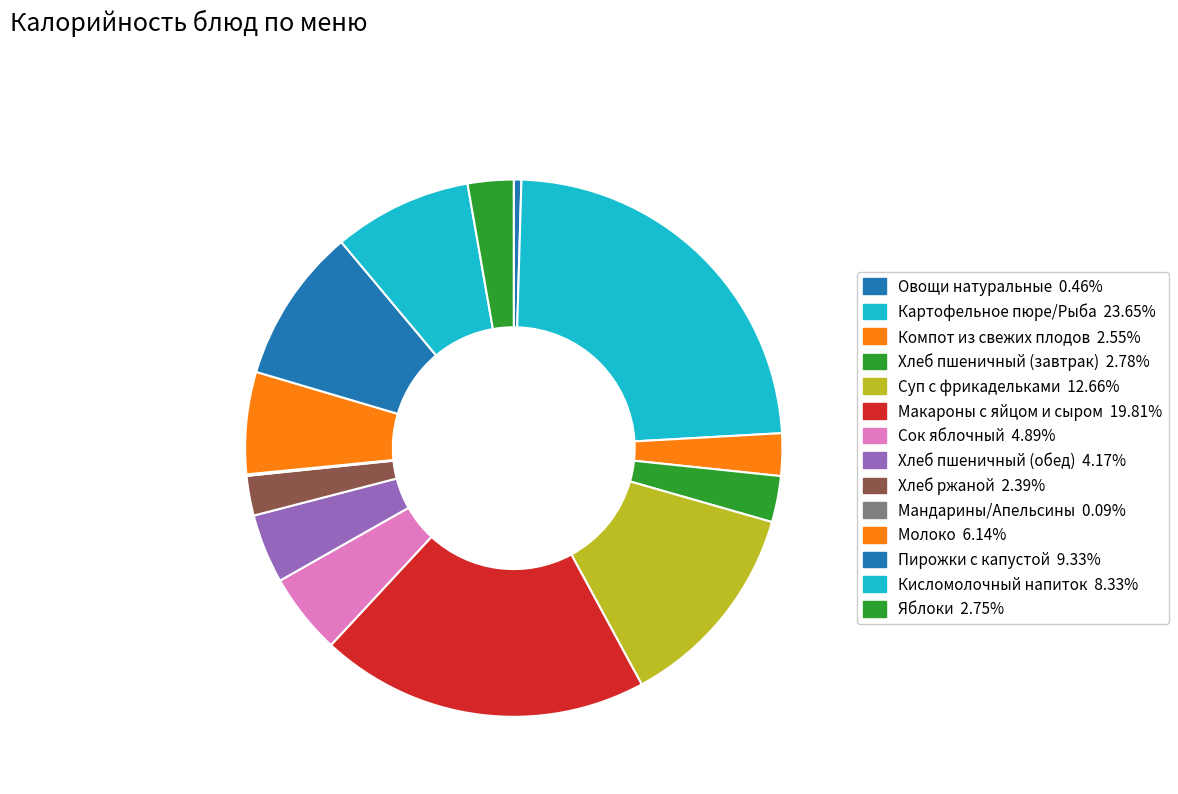

Approximately how many times larger is the value at Макароны с яйцом и сыром compared to Мандарины/Апельсины?

225.3